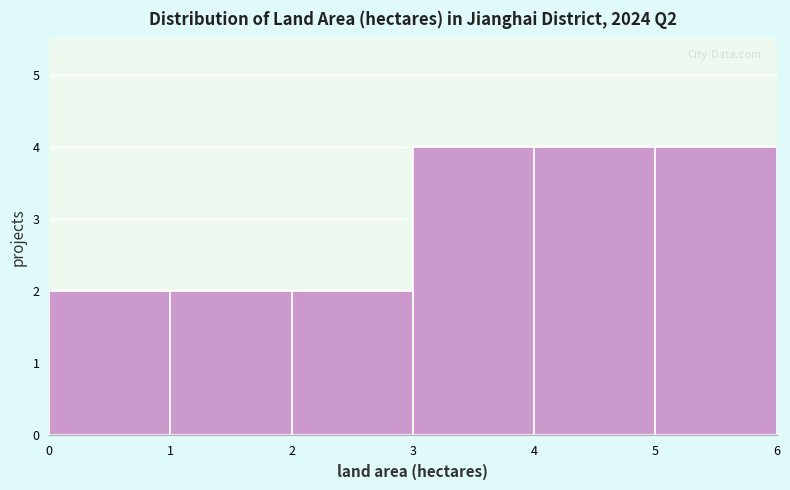

How tall is the bar that spans 3 to 4 on the x-axis? The values are not printed on the chart, so give them approximately, as read against the axis.

4